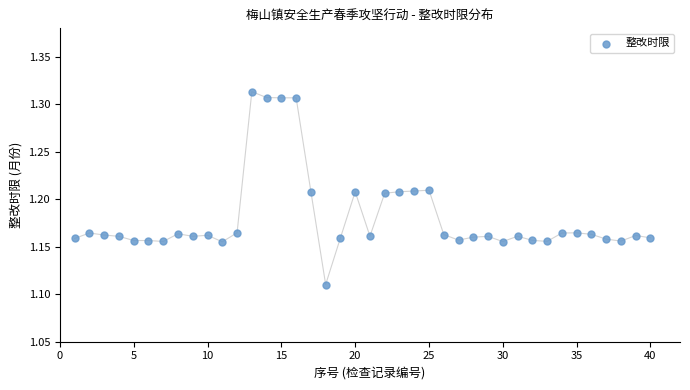

What is the range of X values (max minus min)?

39.0